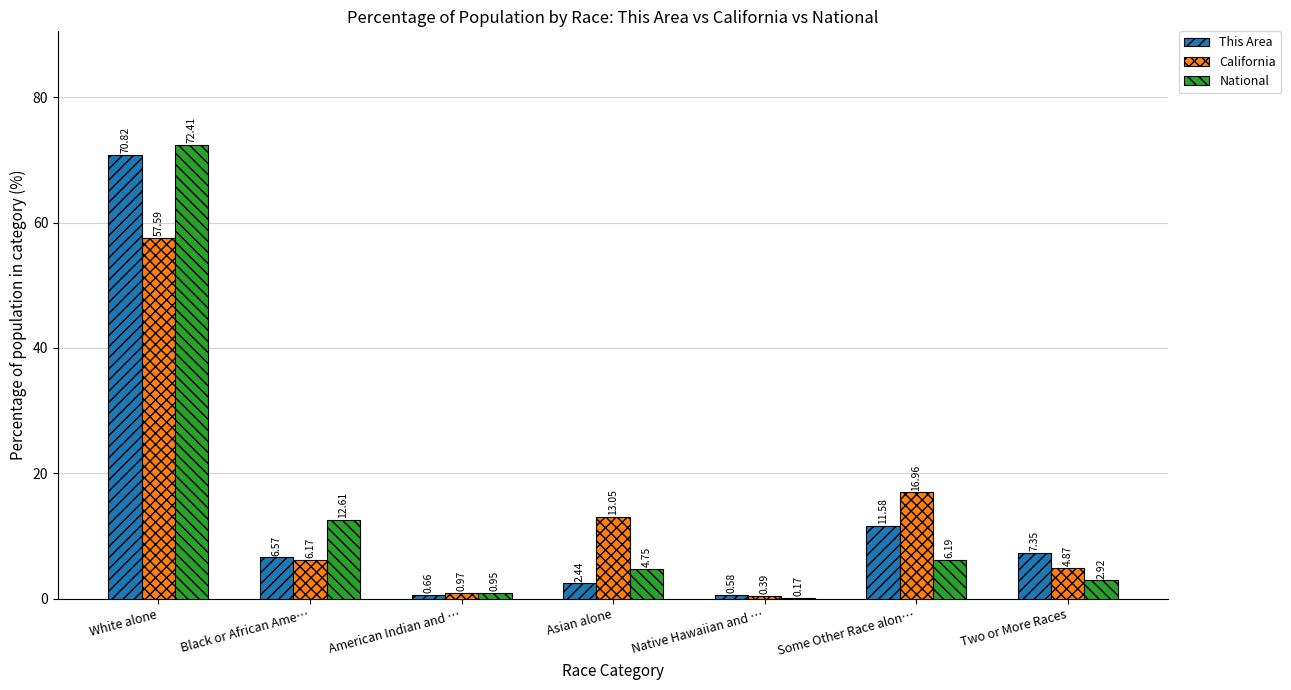

What is the highest value of the California series?

57.6